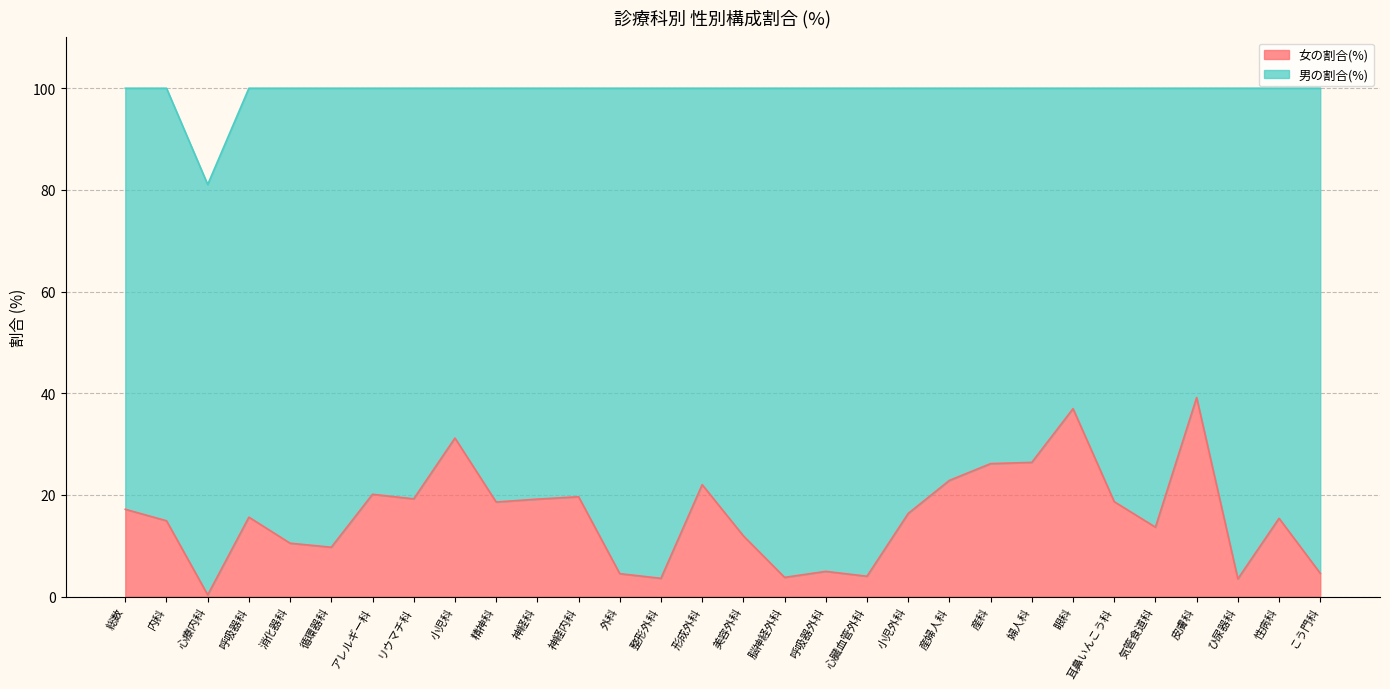

What is the ratio of the value at 整形外科 to the value at 循環器科?

0.4